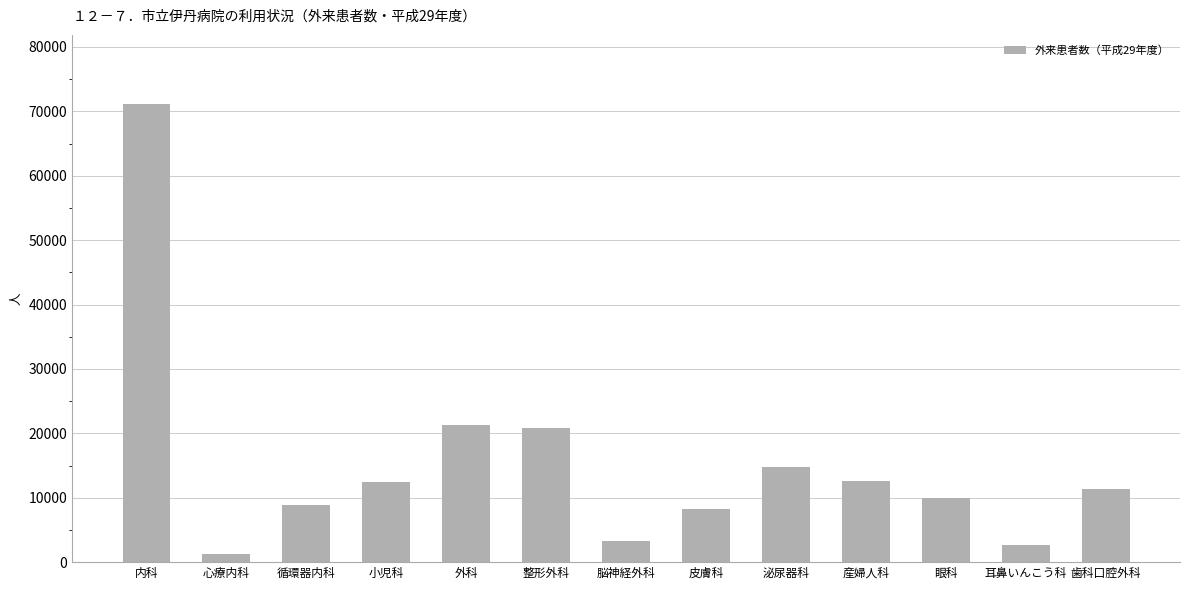

What is the maximum value shown in the chart?

71192